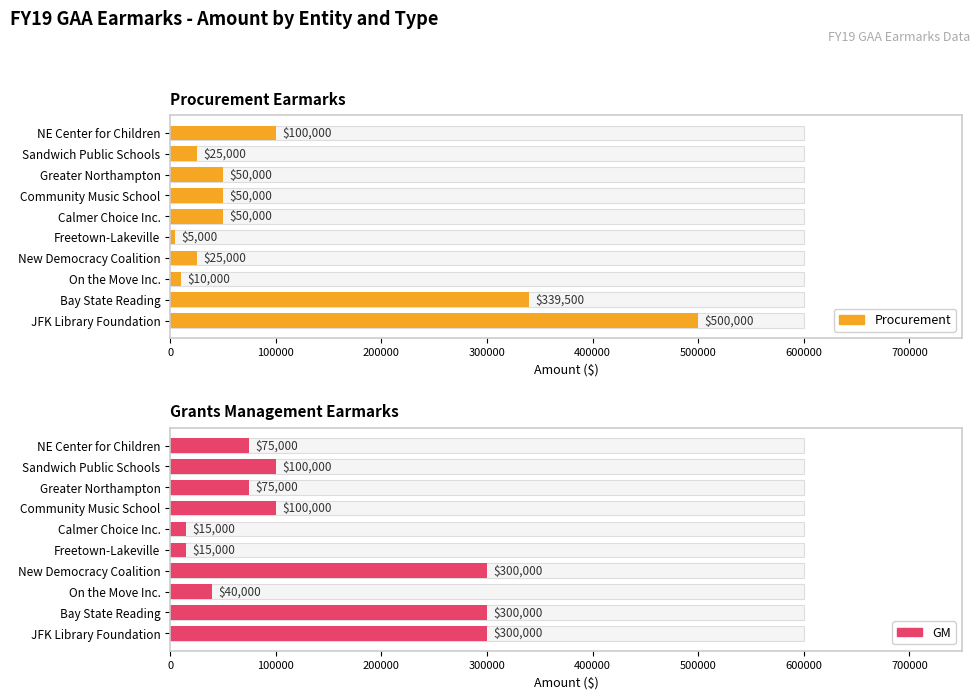

What is the average value of the Procurement series?

115450